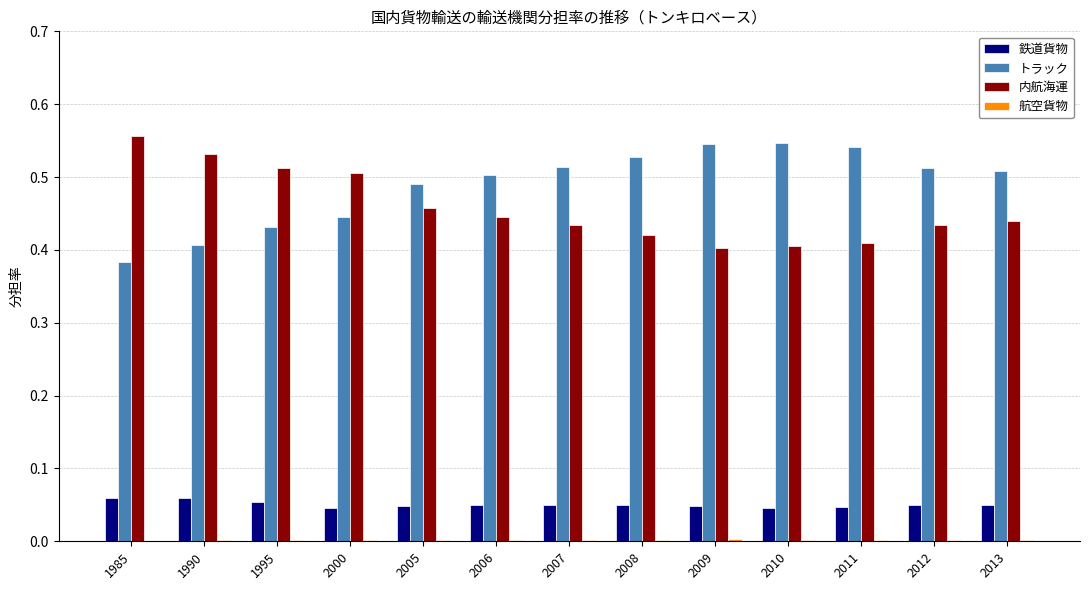

Which series has the largest total across all categories?

トラック